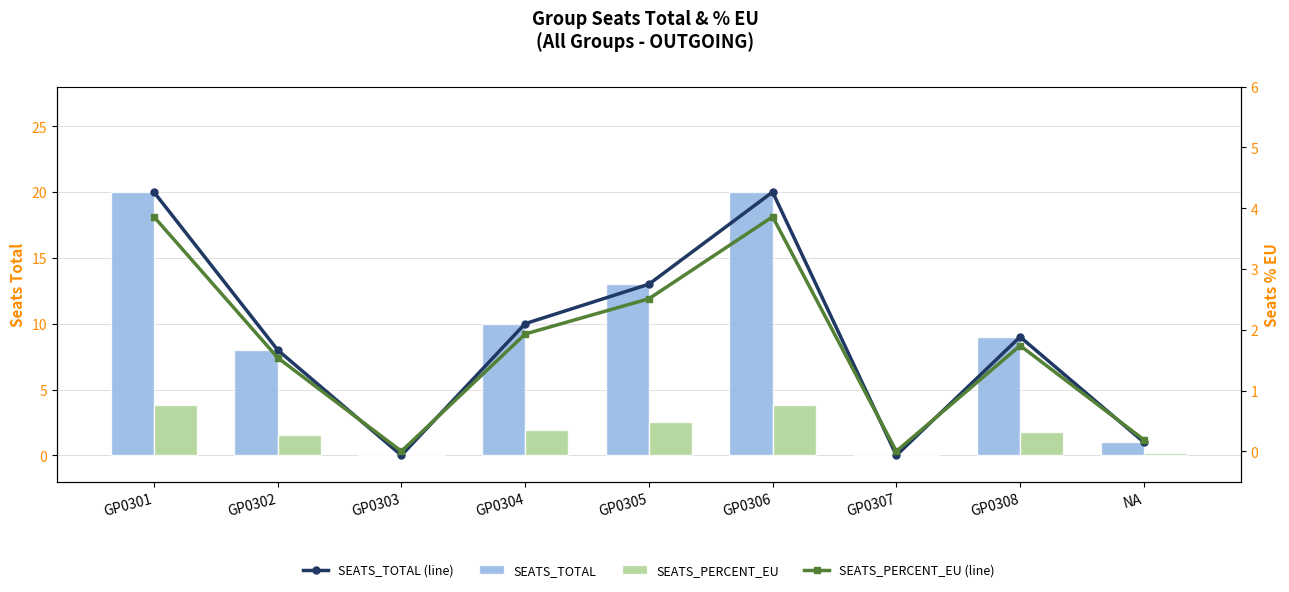

How many groups of bars are there?

9